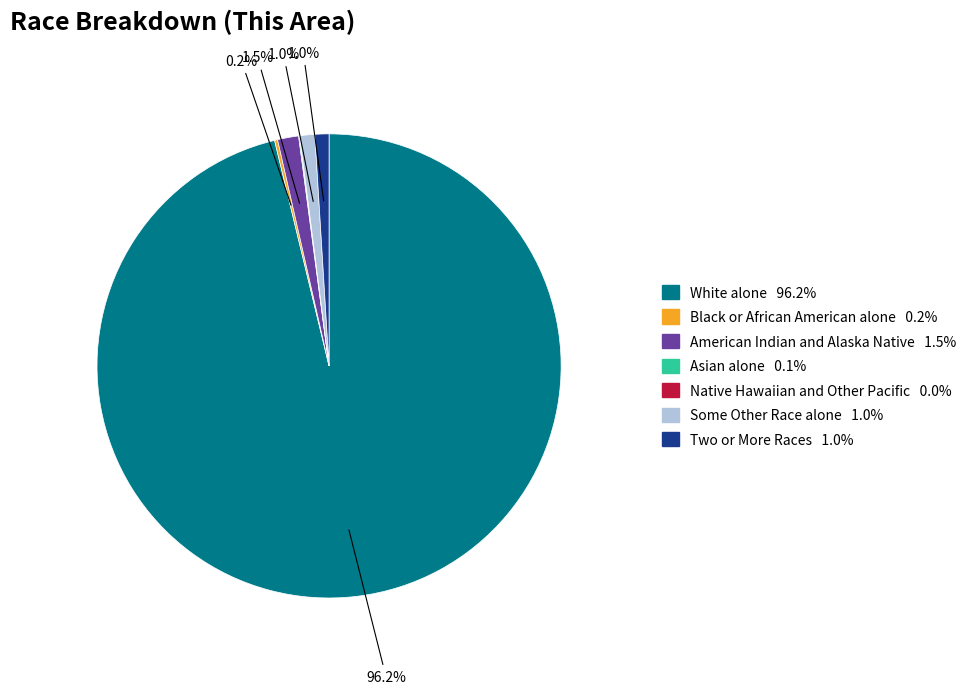

True or false: American Indian and Alaska Native accounts for 11% of the total.

False